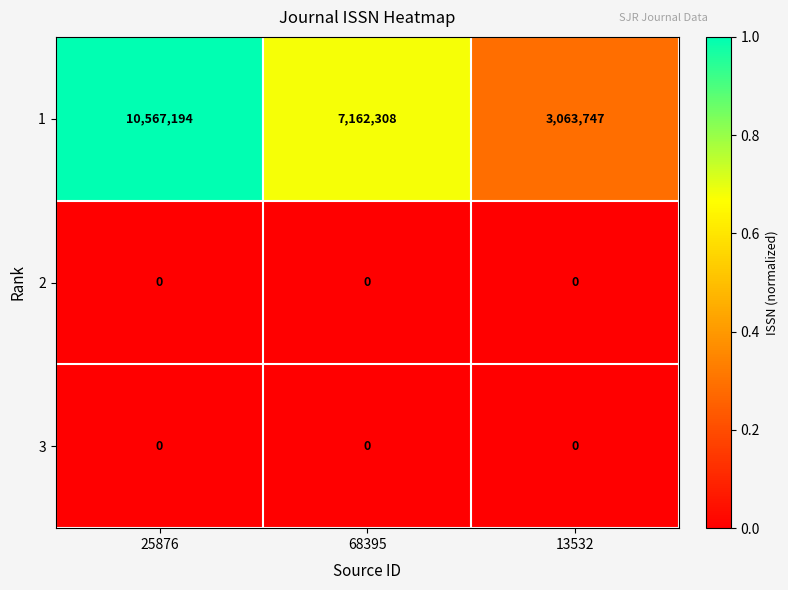

Reading right to left, list all the values displayed in this chart.

1: 3063747	7162308	10567194
2: 0	0	0
3: 0	0	0